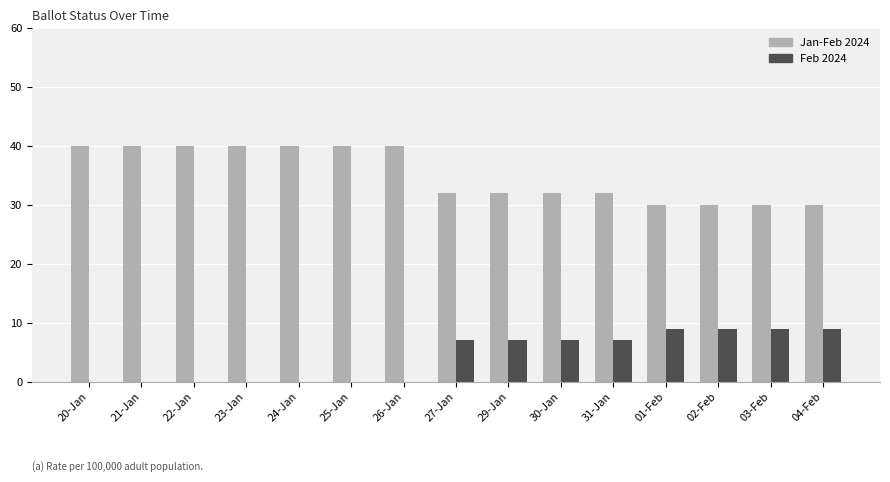

What is the greatest value displayed?

40